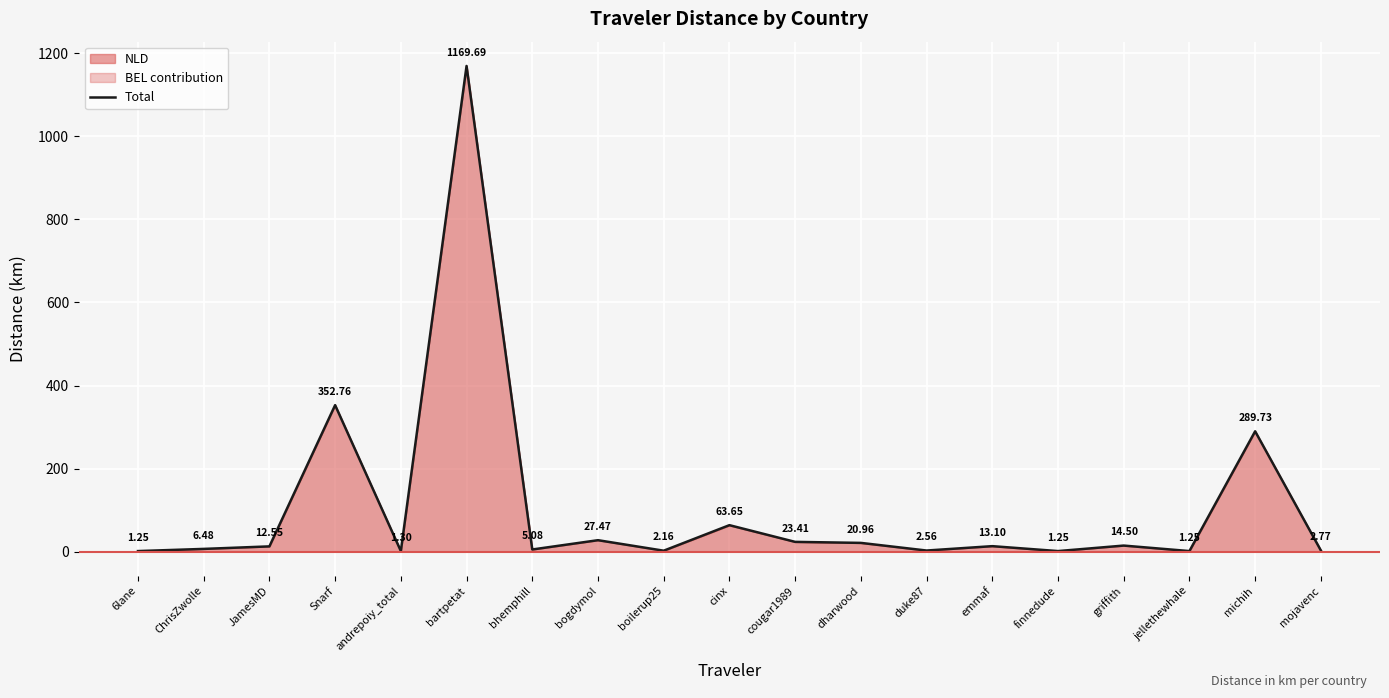

What is the label of the 4th point from the right?

griffith